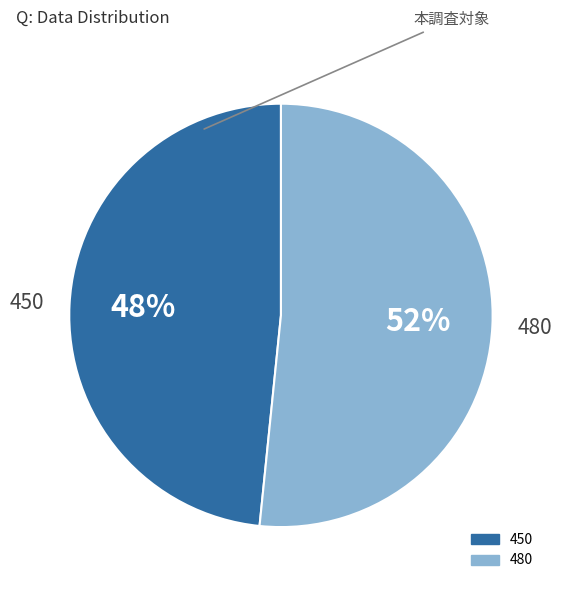

Rank the categories by value from highest to lowest.

480, 450